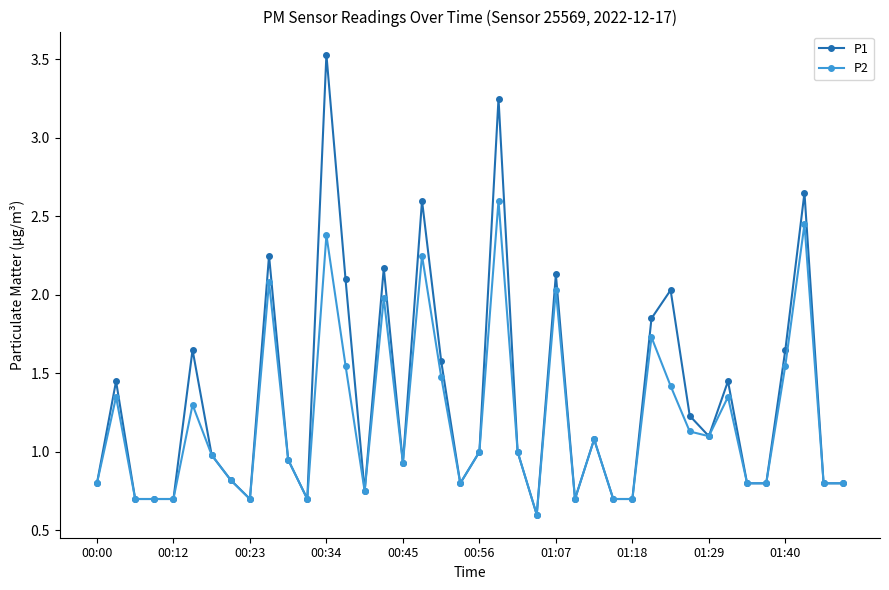

How many lines are shown in the chart?

2